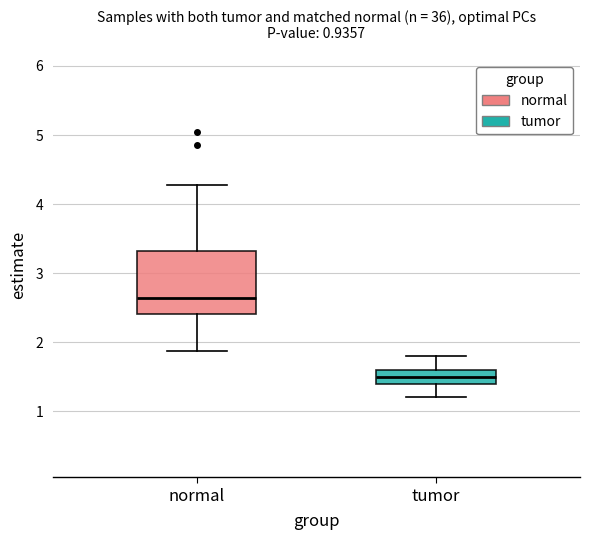

Reading left to right, transcribe this box plot: for each box, give where its median line is, the range the box spans, and where its two whiskers end, as read against the y-axis. The values are not printed on the chart, so give them approximately, as read against the axis.

normal: median 2.6, box 2.4 to 3.3, whiskers 1.9 to 4.3
tumor: median 1.5, box 1.4 to 1.6, whiskers 1.2 to 1.8